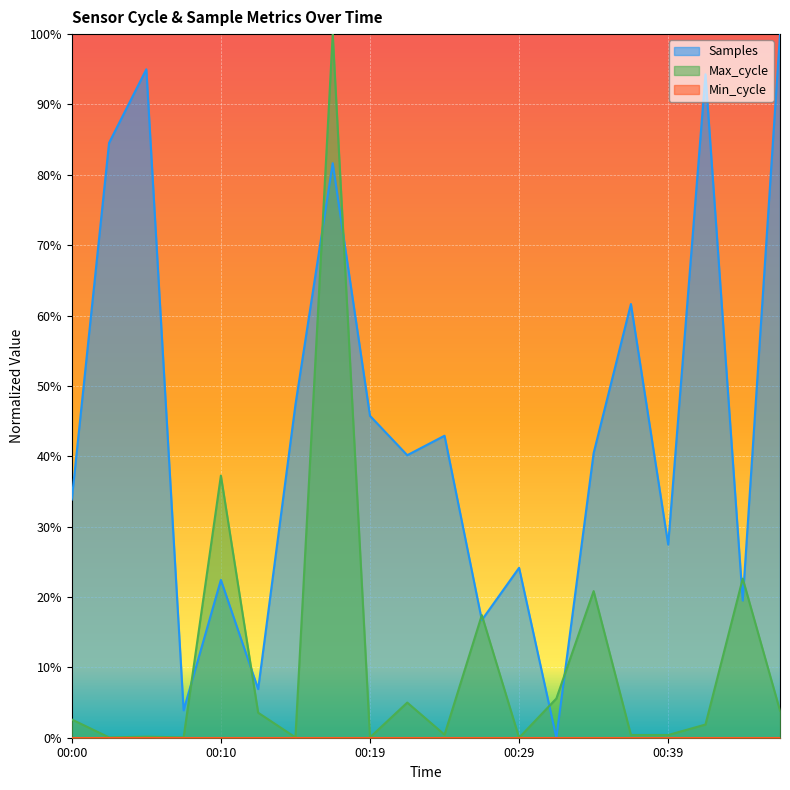

How many lines are shown in the chart?

2